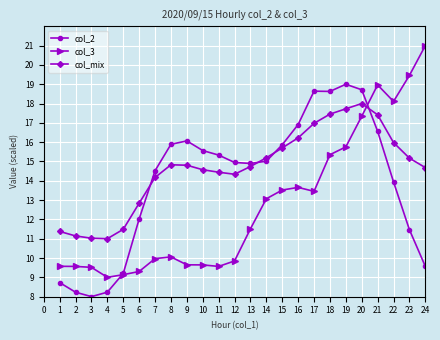

True or false: col_2 and col_mix cross at least once.

True